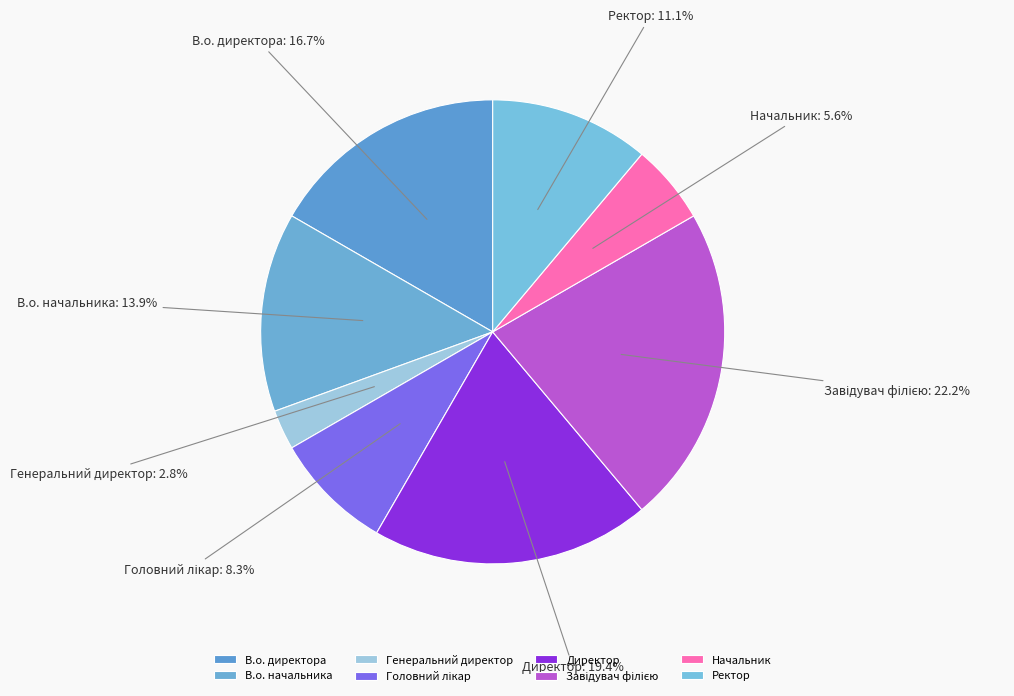

How many segments does this pie chart have?

8